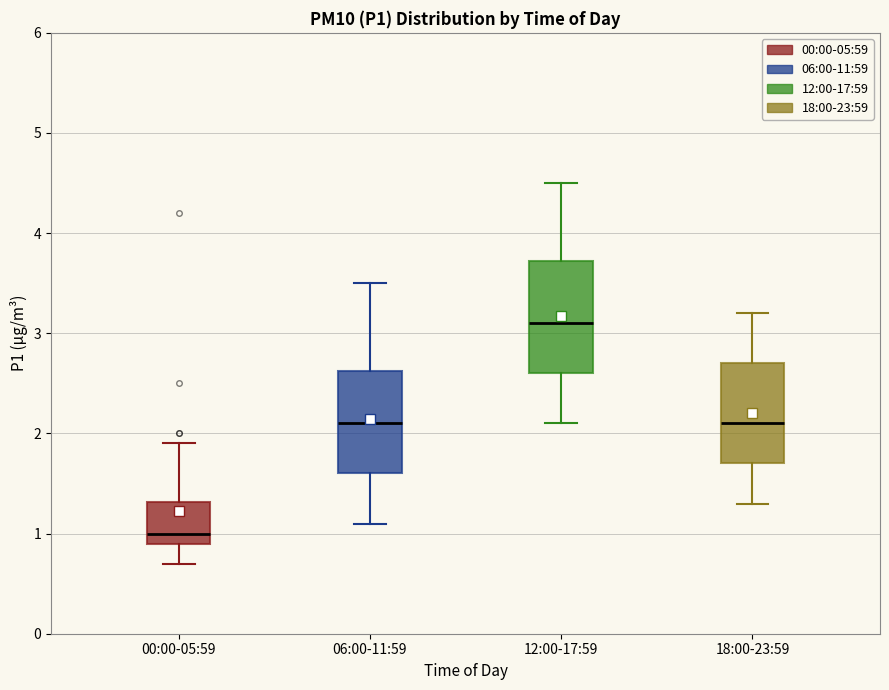

Comparing the boxes themselves (not the whiskers), which one is the tallest?

12:00-17:59